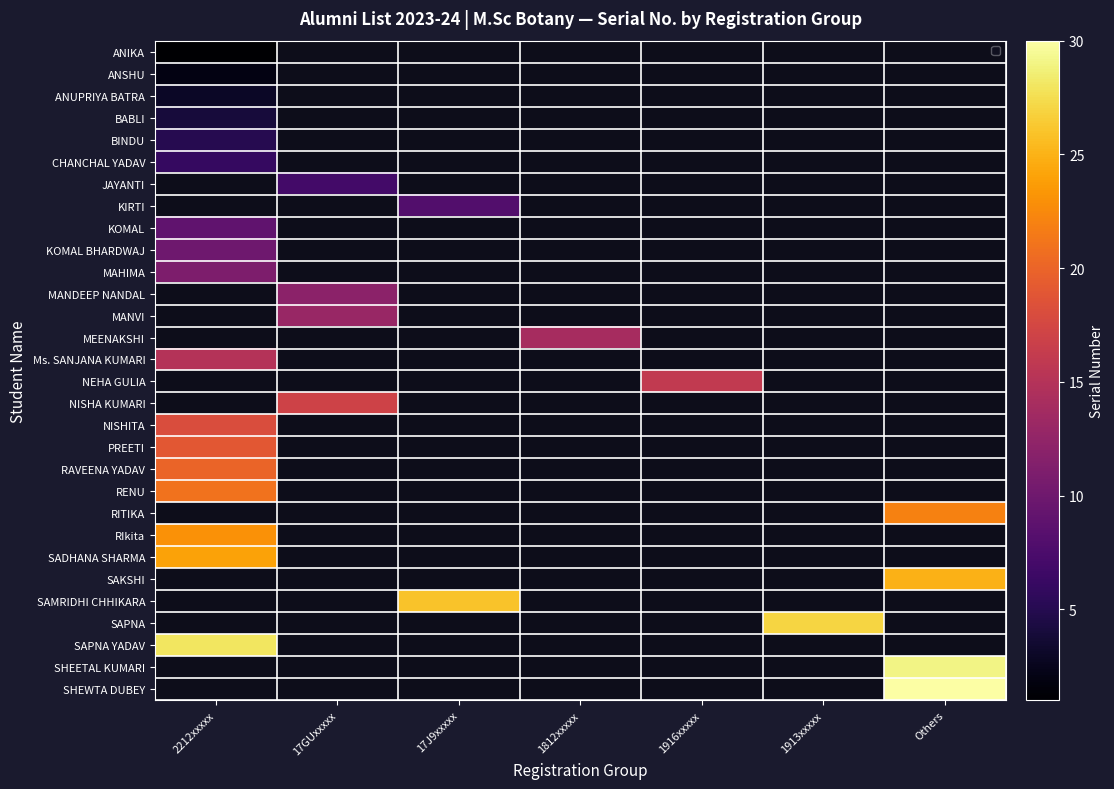

What is the minimum value for ANUPRIYA BATRA?

3.0